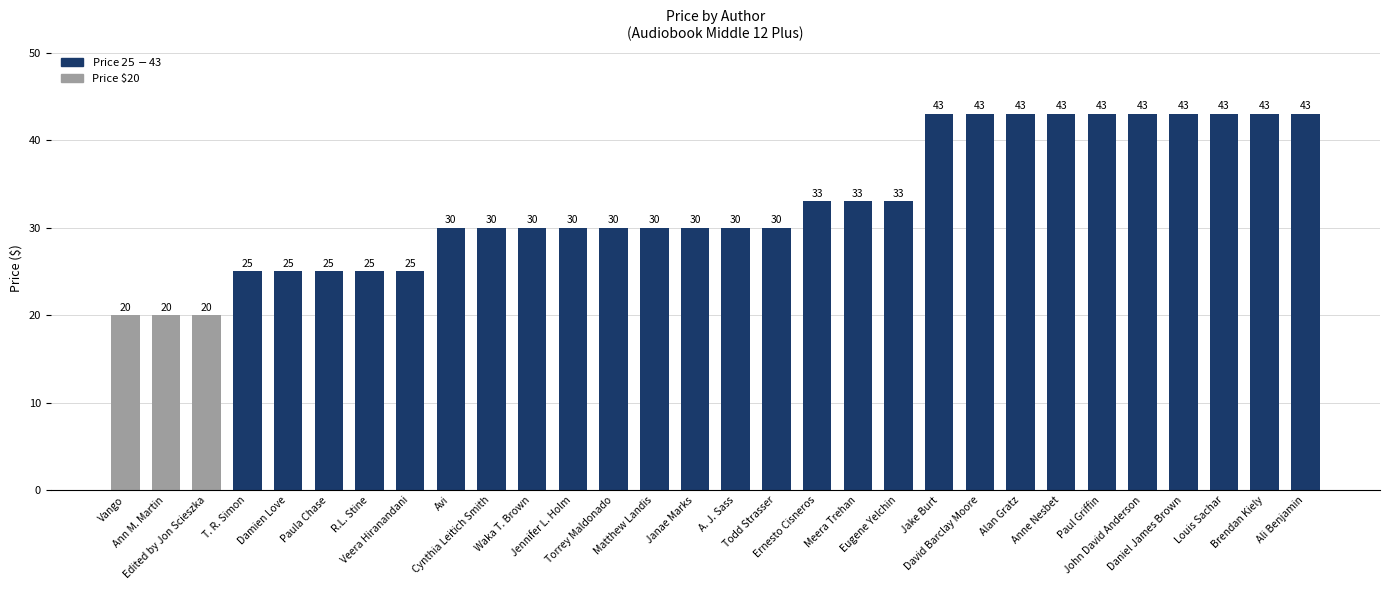

What is the greatest value displayed?

43